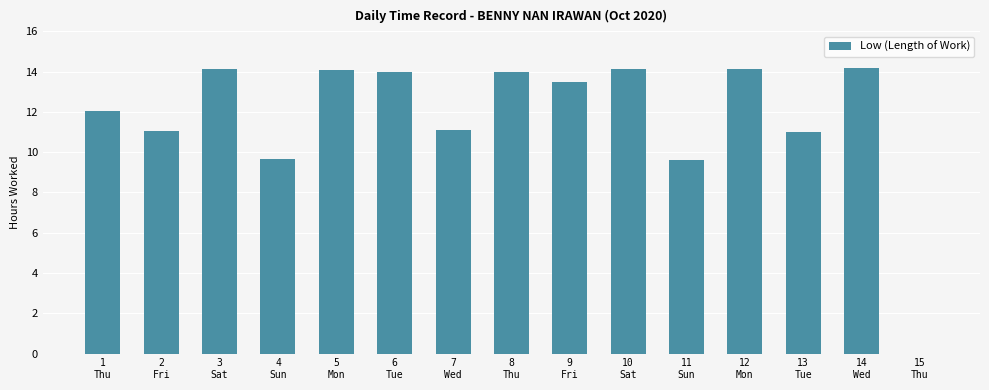

Between 4
Sun and 14
Wed, which is larger?

14
Wed